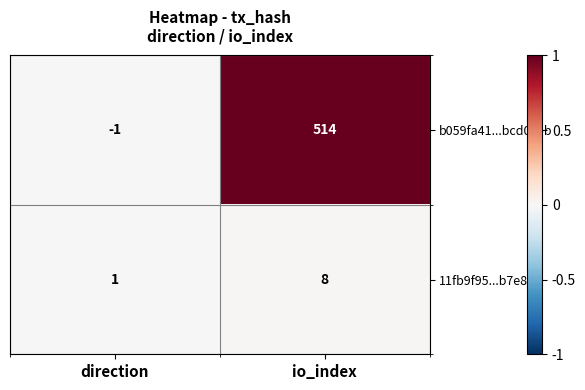

Which series has the largest total across all categories?

b059fa41...bcd0c5b